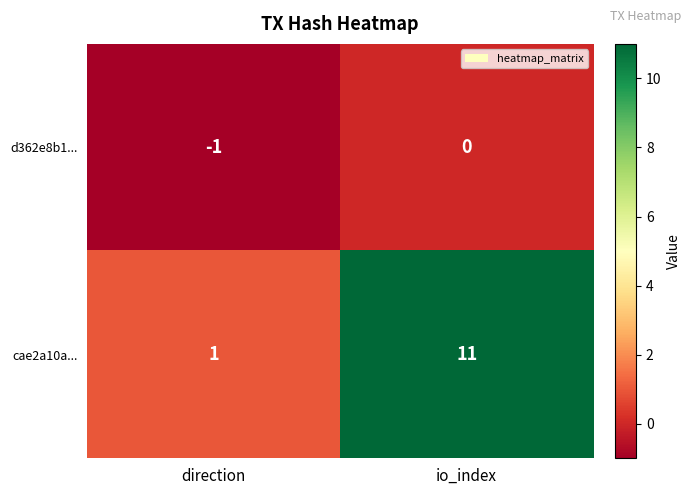

The value of cae2a10a... at direction is 1. True or false?

True